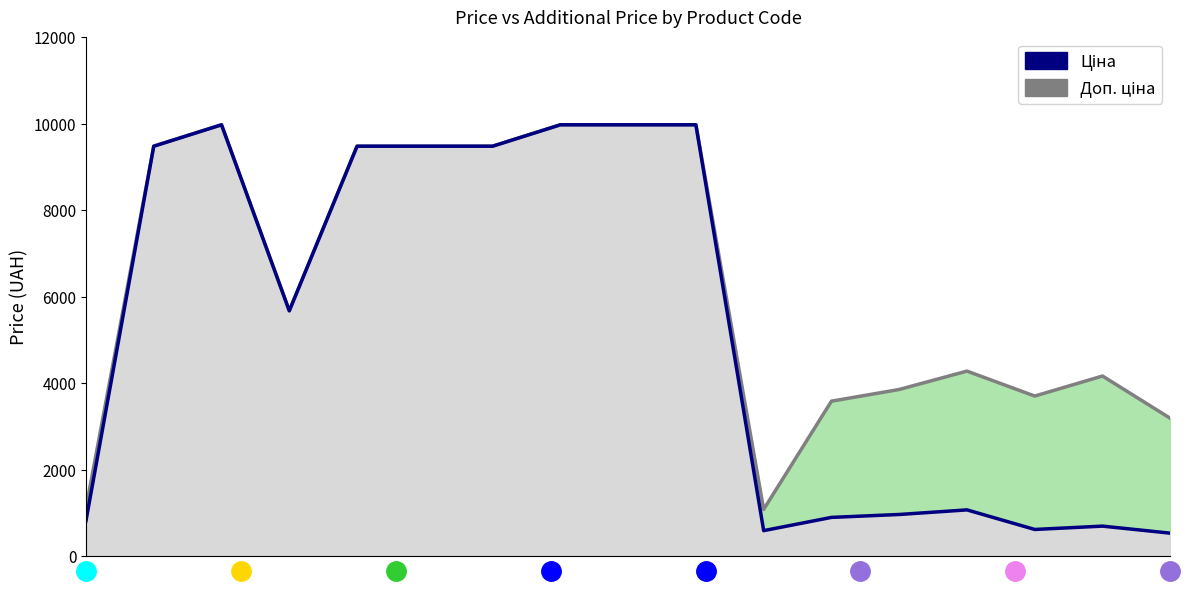

Reading left to right, list all the values displayed in this chart.

Доп. ціна: 0=1109.2	1=9480.1	2=9975.0	3=5673.8	4=9480.1	5=9480.1	6=9480.1	7=9975.0	8=9975.0	9=9975.0	10=1081.7	11=3583.6	12=3854.0	13=4279.1	14=3701.9	15=4165.6	16=3187.6
Ціна: 0=818.5	1=9480.1	2=9975.0	3=5673.8	4=9480.1	5=9480.1	6=9480.1	7=9975.0	8=9975.0	9=9975.0	10=589.9	11=895.9	12=963.5	13=1069.8	14=617.0	15=694.3	16=531.3